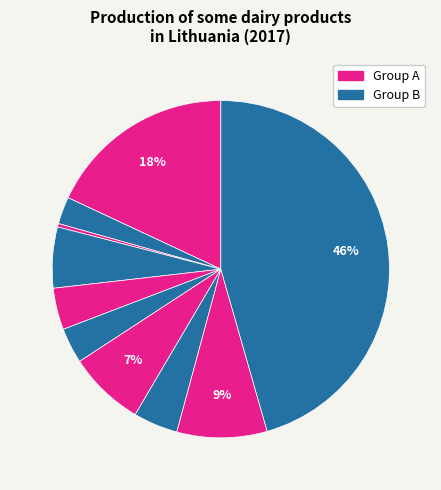

To the nearest percent, what is the difference between the largest and smallest slice percentages?

45%